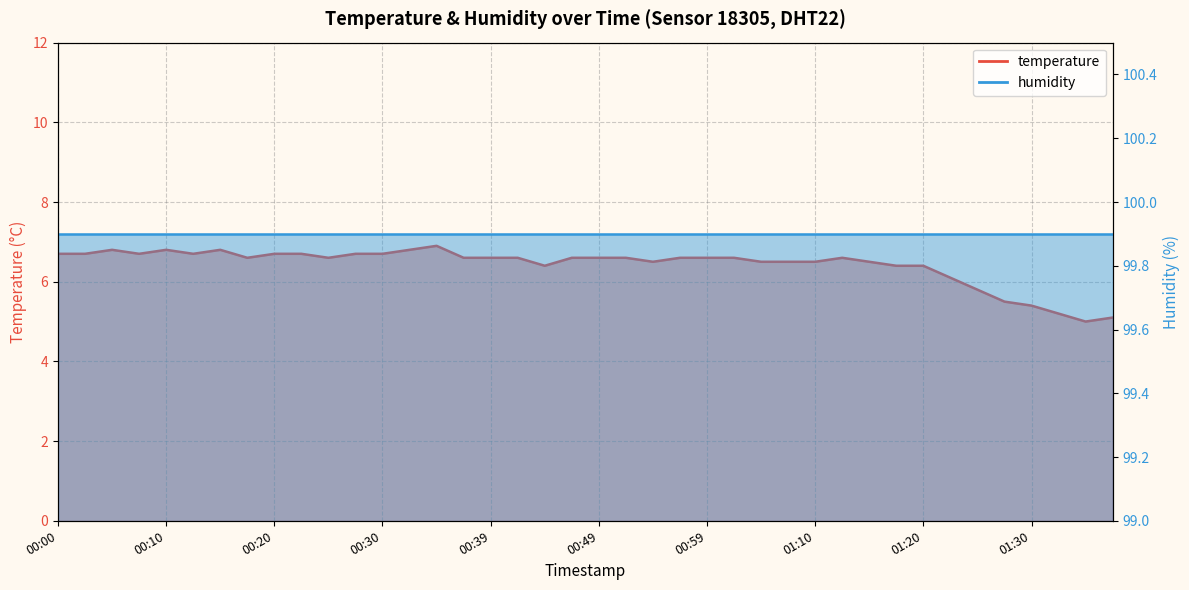

Does the chart display data point markers on the line(s)?

No